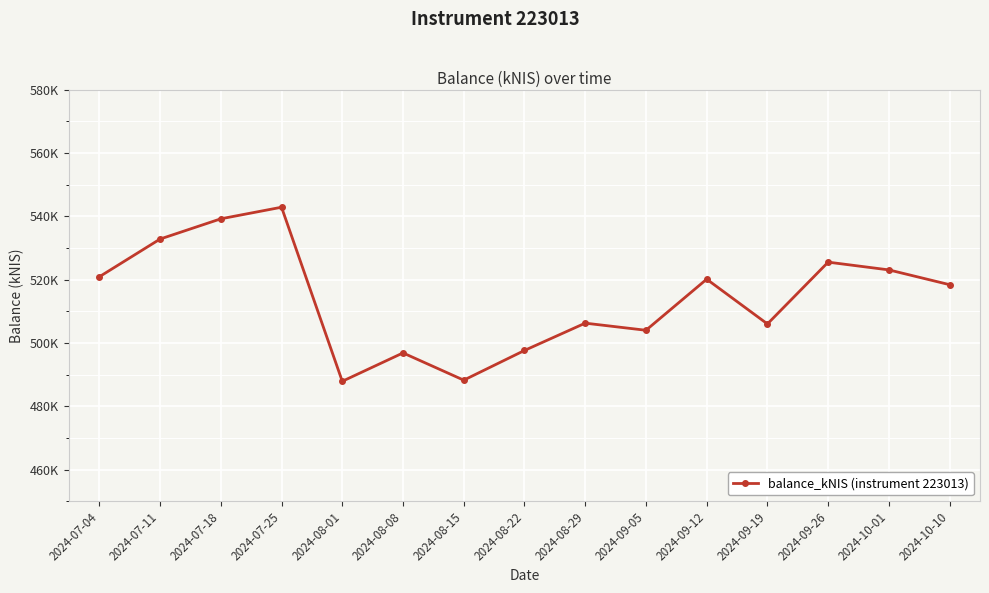

What is the label of the 3rd point from the left?

2024-07-18